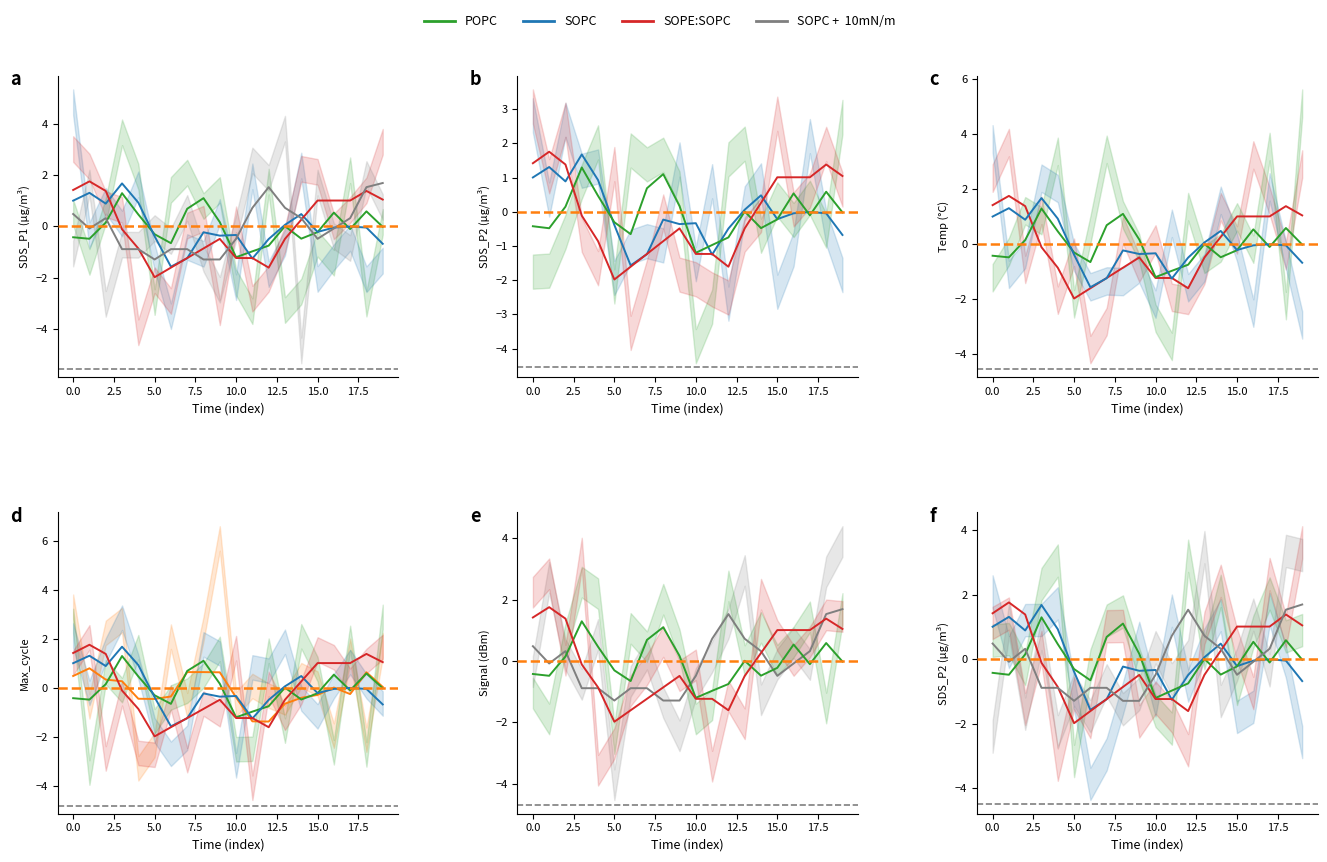

Is it true that SOPC equals -0.9 at 12?

False